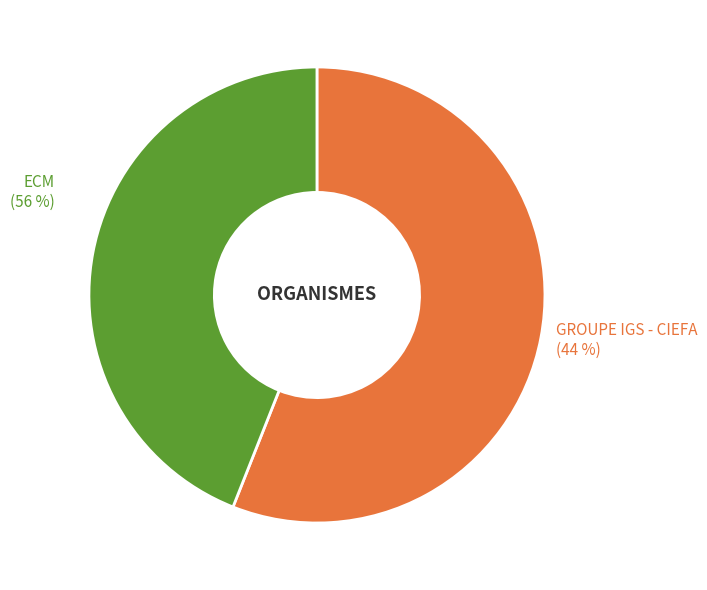

Combined, what portion of the pie is GROUPE IGS - CIEFA and ECM?

100.0%